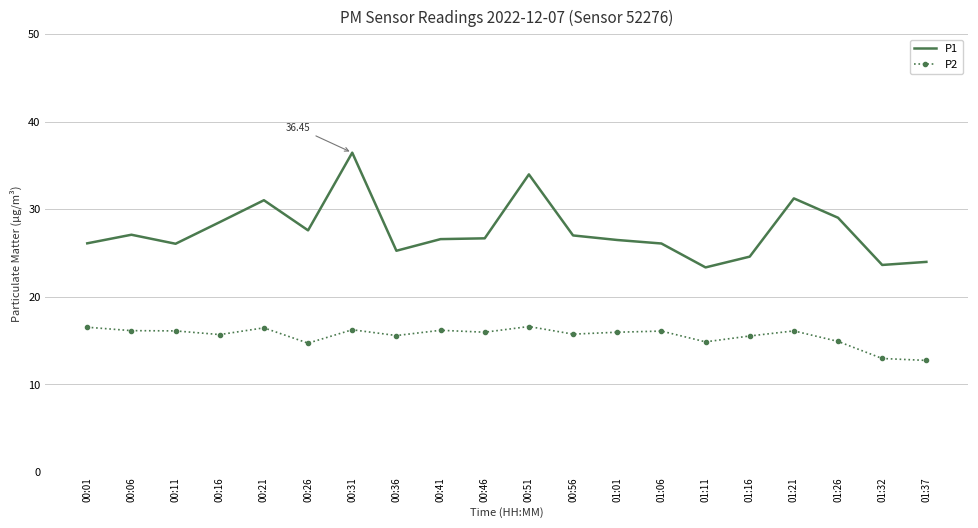

Which series has the largest range (max minus min)?

P1